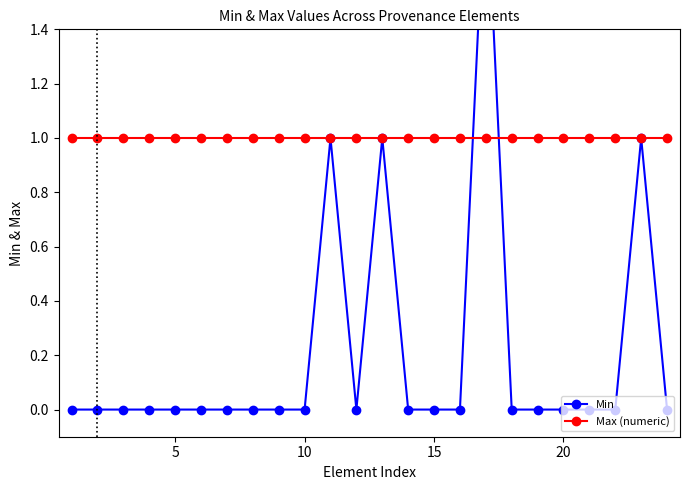

Reading left to right, extract all data points from this chart.

Min: 0	0	0	0	0	0	0	0	0	0	1	0	1	0	0	0	2	0	0	0	0	0	1	0
Max (numeric): 1	1	1	1	1	1	1	1	1	1	1	1	1	1	1	1	1	1	1	1	1	1	1	1